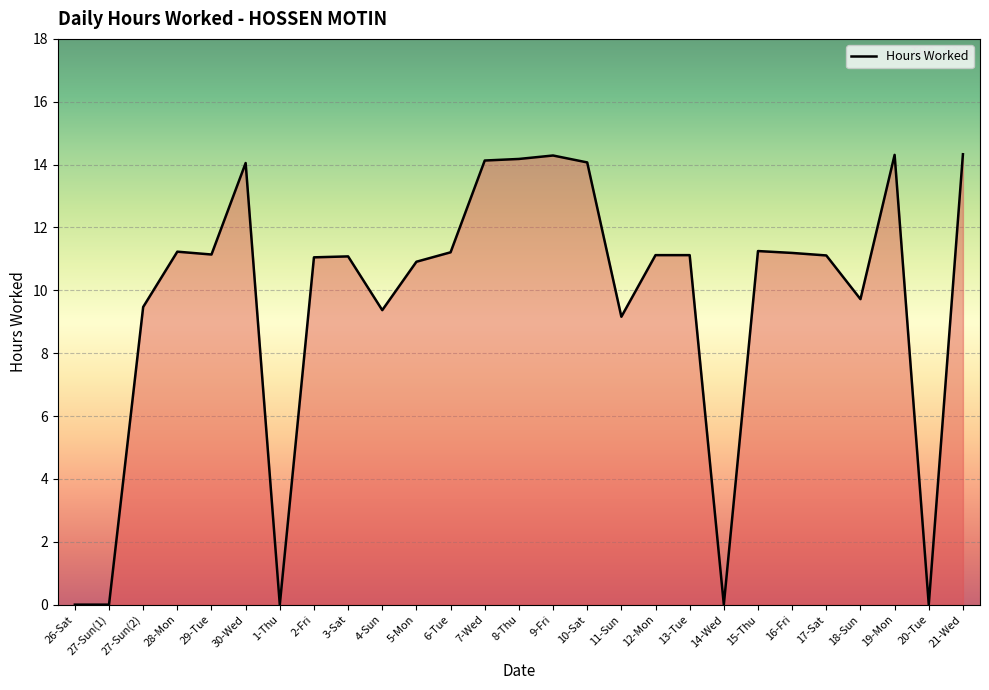

What is the greatest value displayed?

14.3